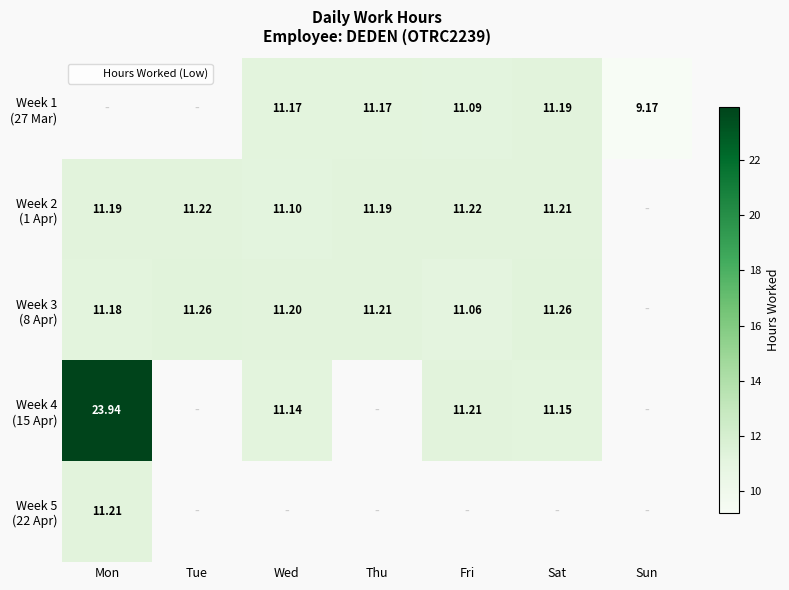

At which label does Week 4 (15 Apr) reach its minimum?

Wed